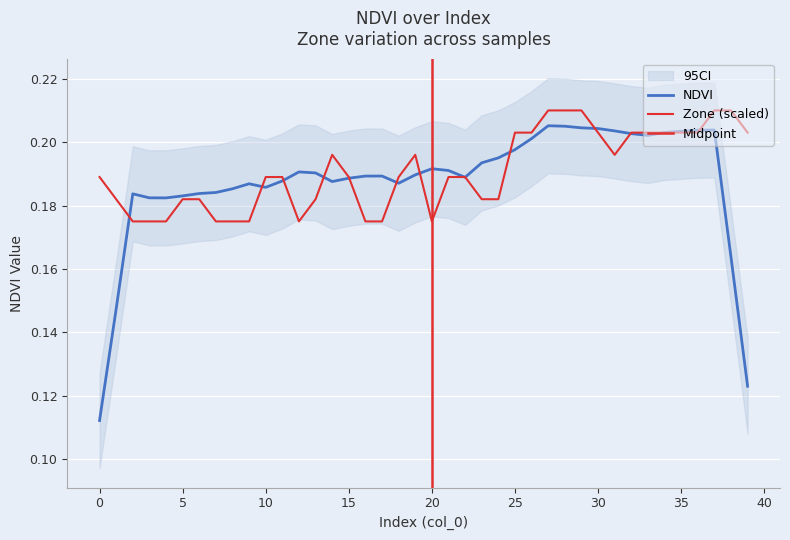

At which category does the chart reach its peak across all series?

27